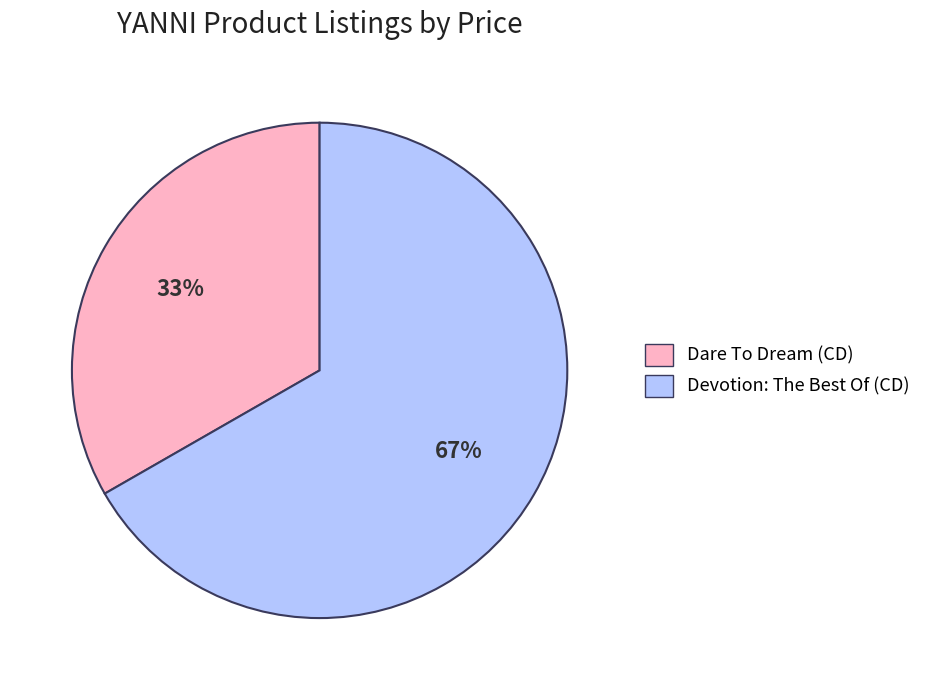

Approximately how many times larger is the value at Devotion: The Best Of (CD) compared to Dare To Dream (CD)?

2.0